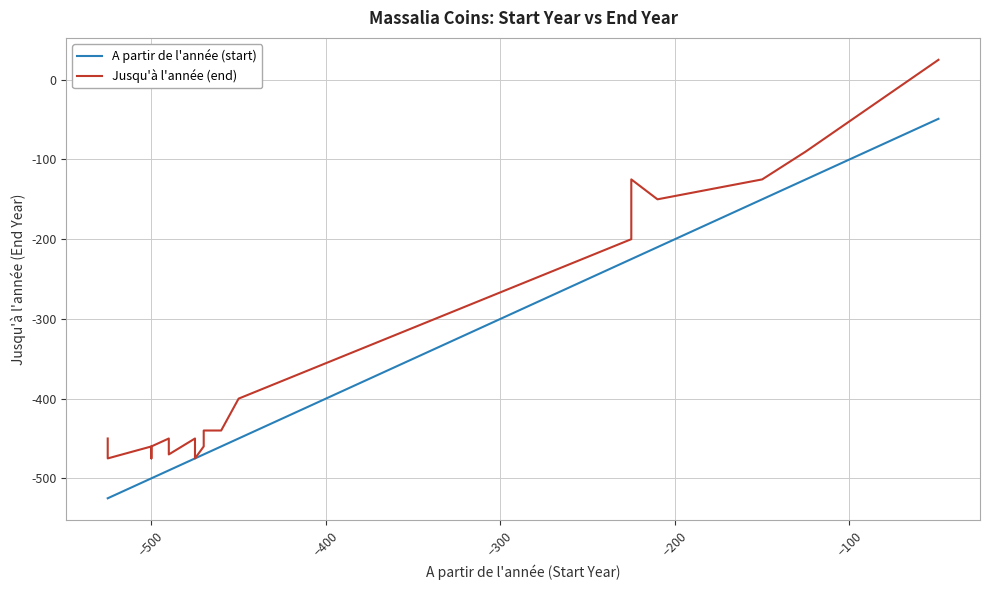

The A partir de l'année (start) series shows -109 at −500. True or false?

False